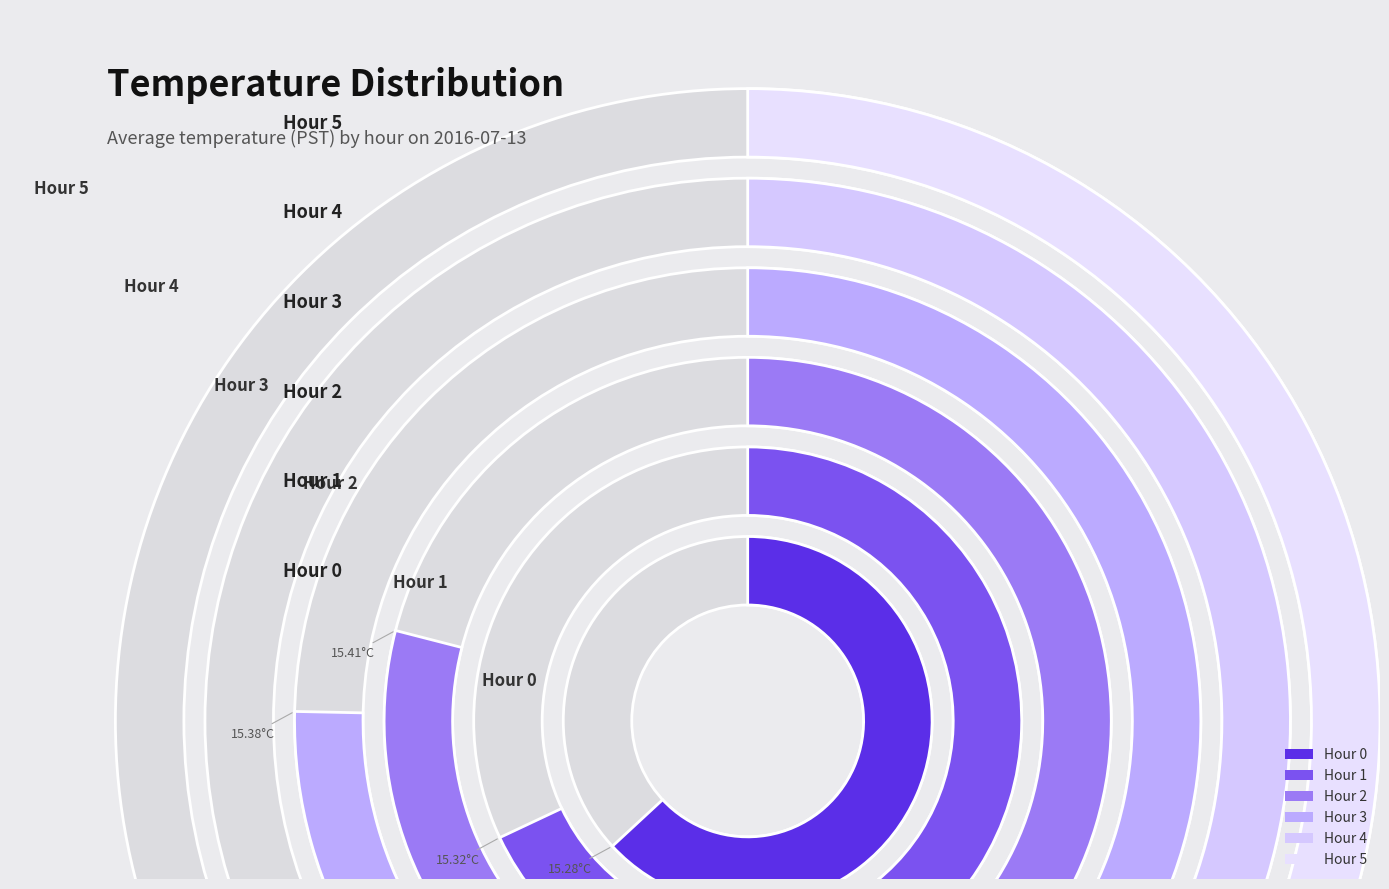

Is the sum of 9 and 20 greater than half?

No